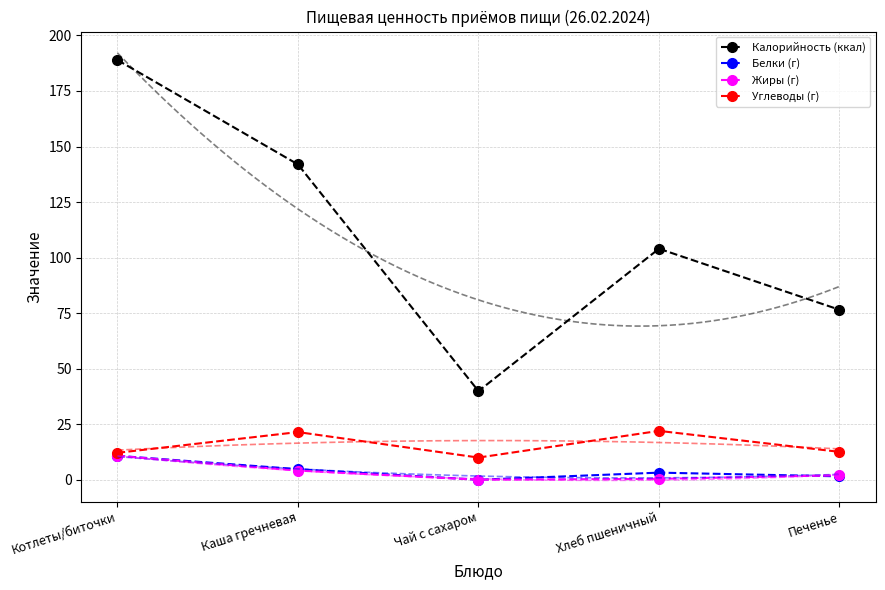

Is it true that Жиры (г) equals 0.0 at Чай с сахаром?

True